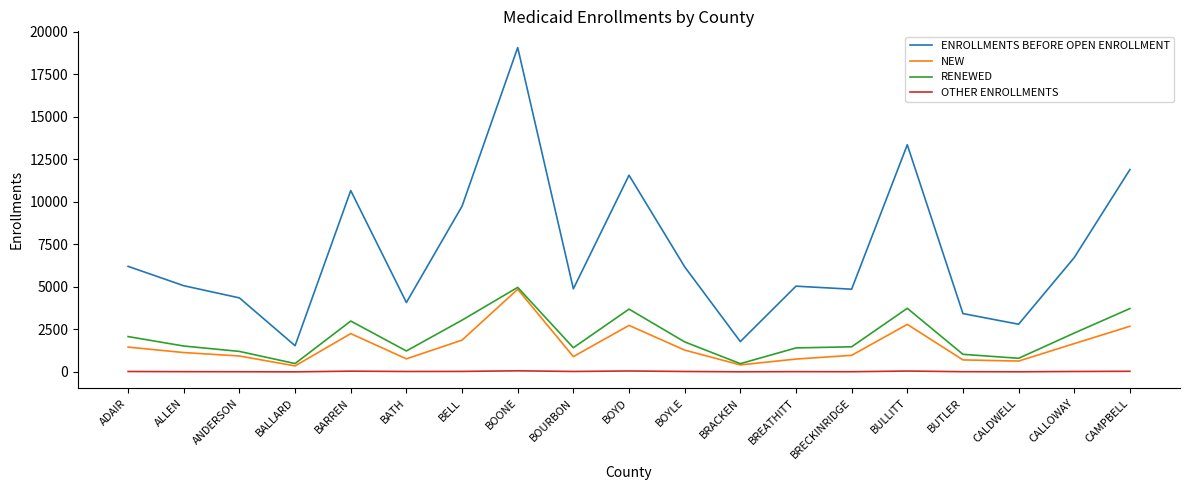

Does the chart display data point markers on the line(s)?

No